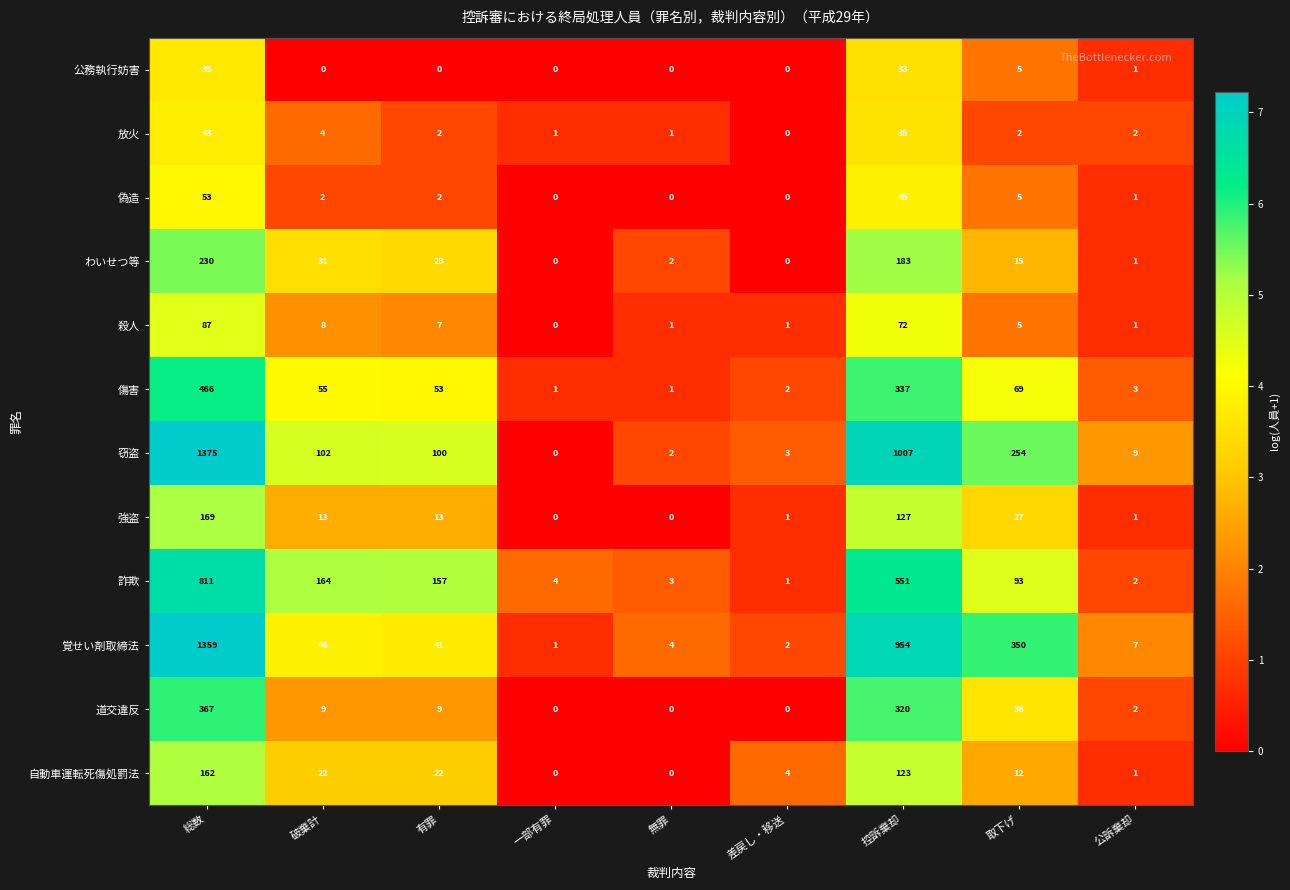

What is the average value of the わいせつ等 series?

55